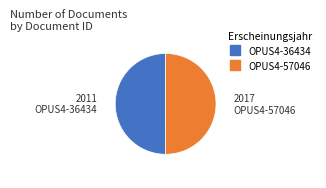

How many slices are in this pie chart?

2